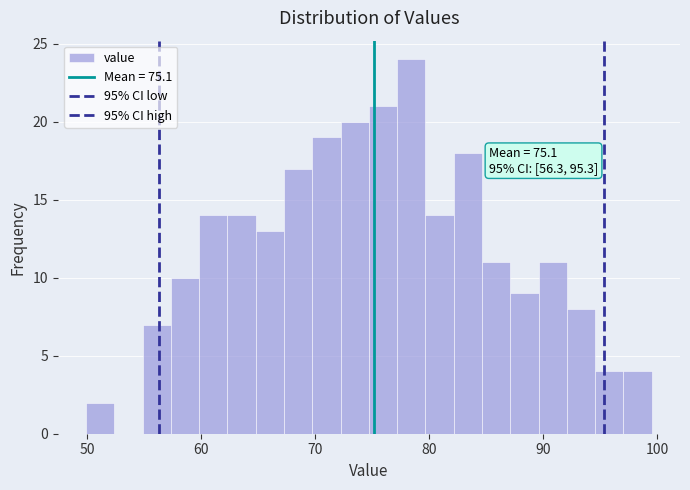

Around what value on the x-axis is the tallest bar? Give the approximate position of its centre, as read against the axis.

78